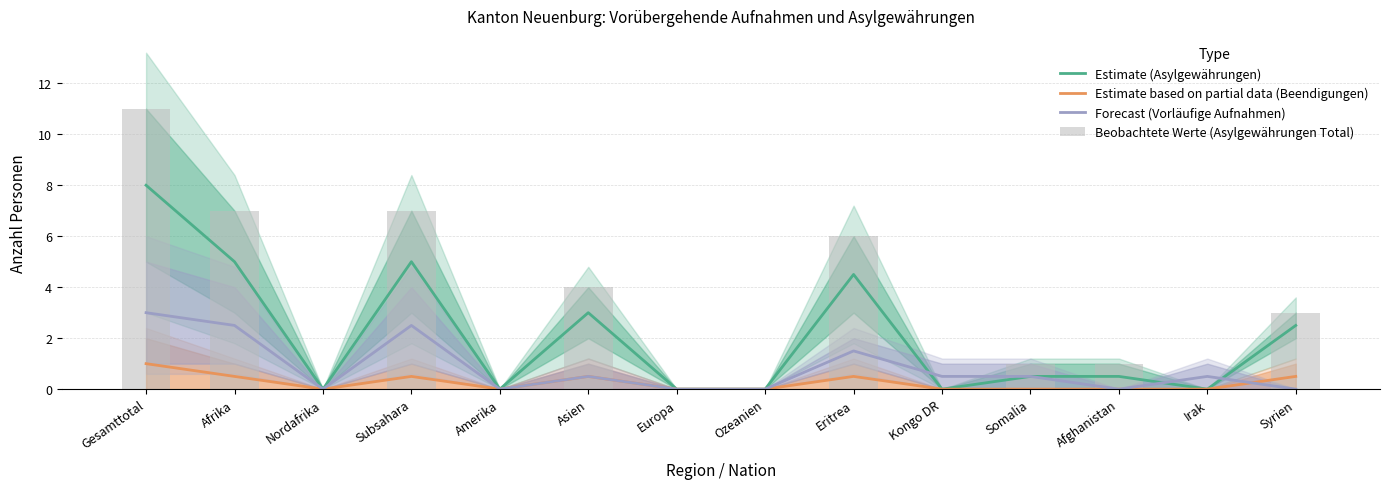

Does the chart contain any negative values?

No